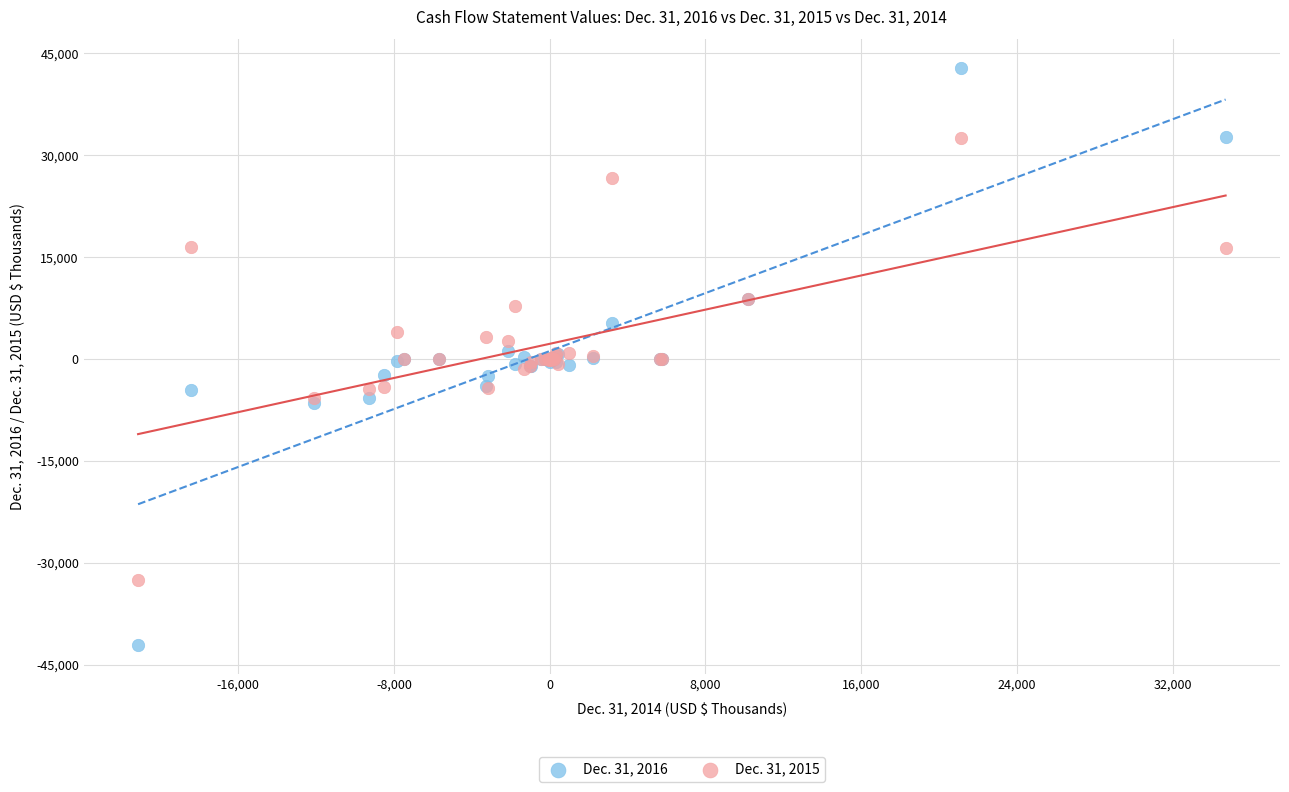

What is the X range (max minus min) for the scatter plot?

55865